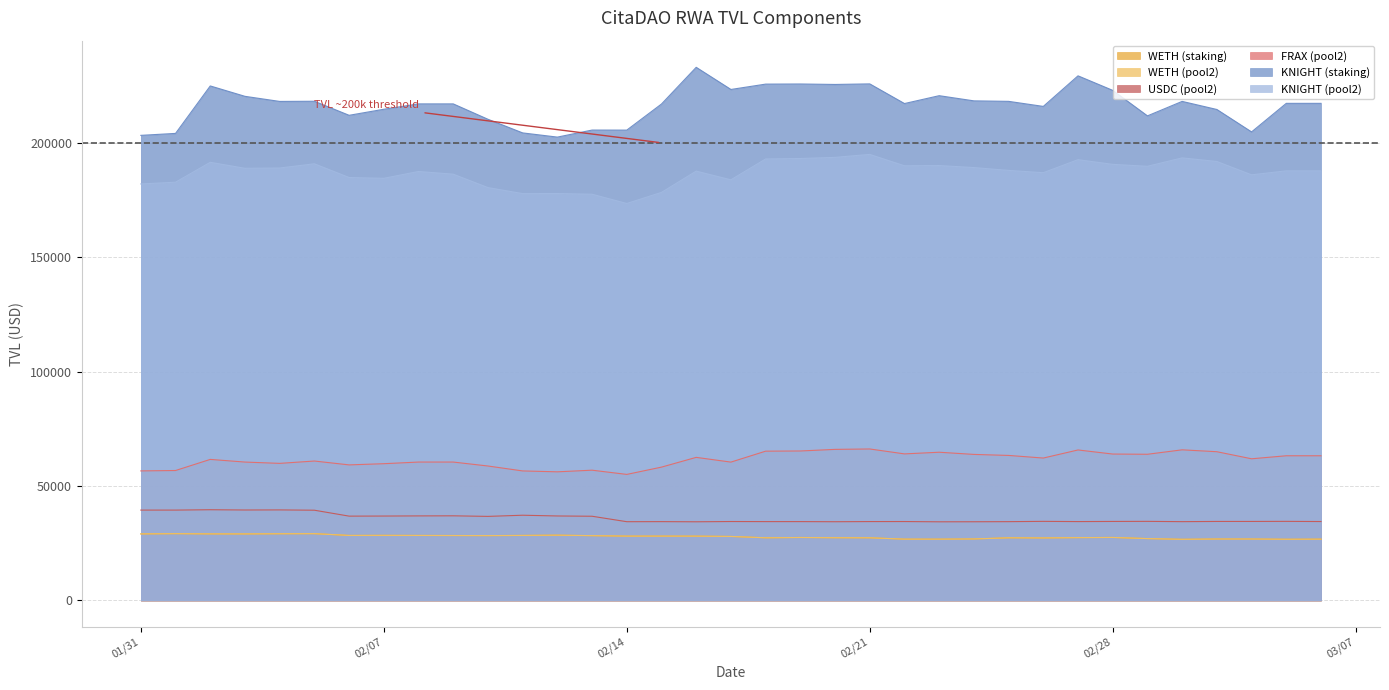

Is the value of KNIGHT (staking) at 2023-03-06 greater than the value of WETH (pool2) at 2023-03-03?

Yes